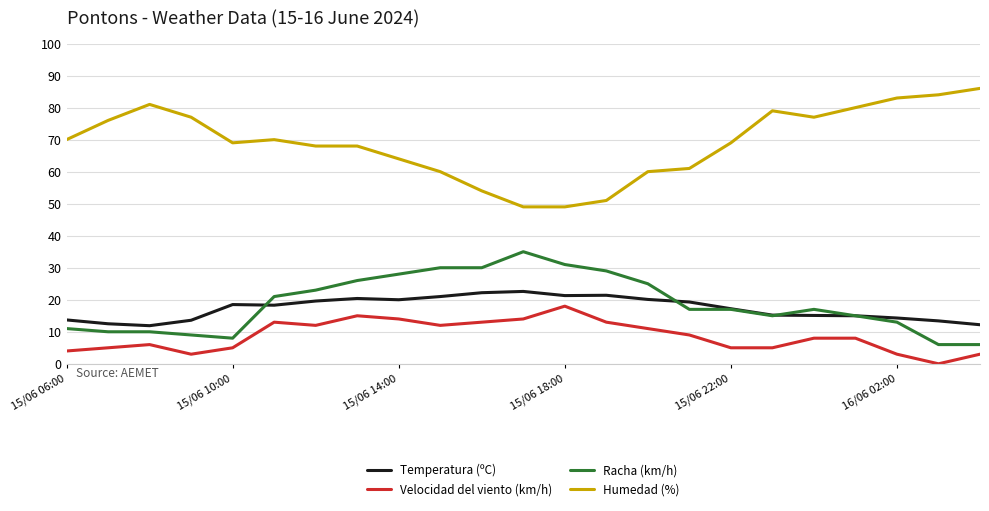

List the series in order of their peak value, highest first.

Humedad (%), Racha (km/h), Temperatura (ºC), Velocidad del viento (km/h)